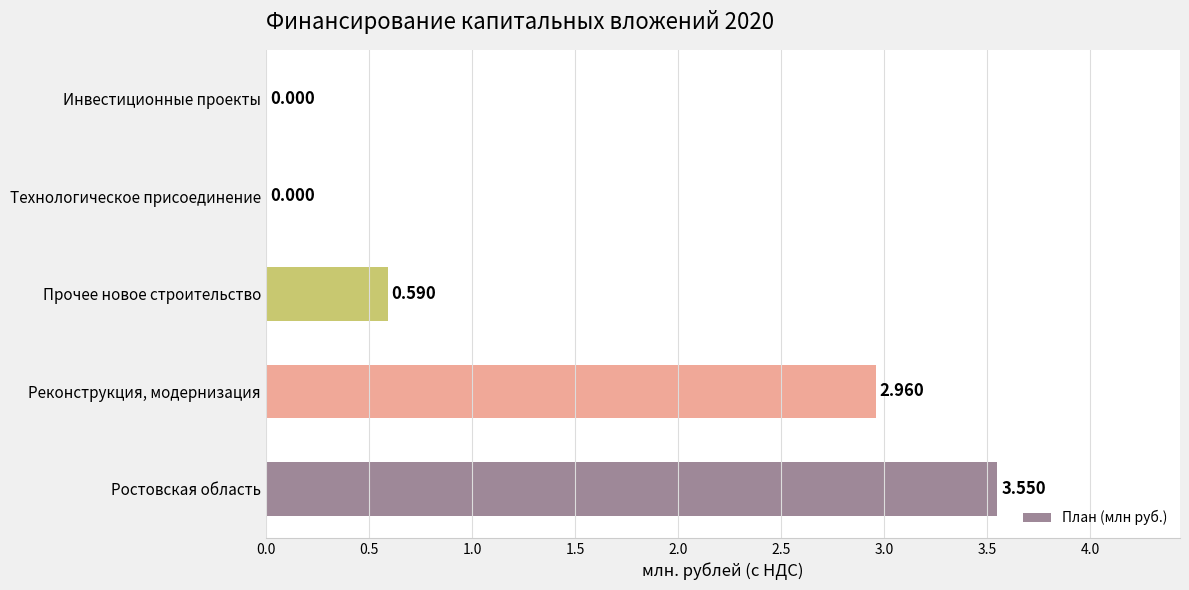

Between Реконструкция, модернизация and Ростовская область, which is larger?

Ростовская область